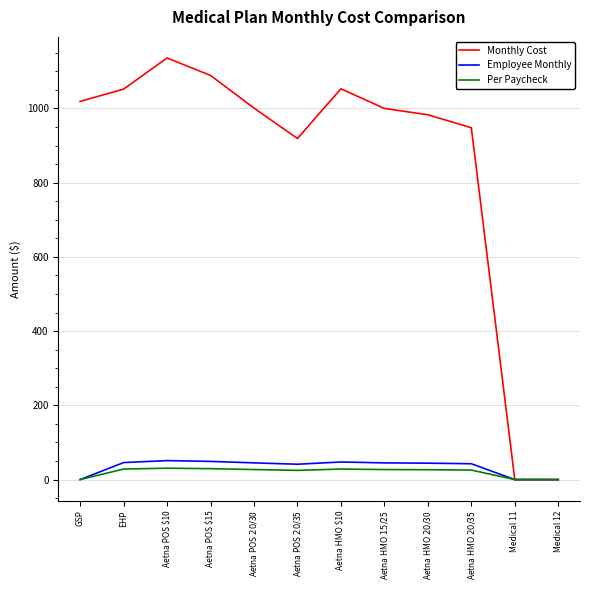

Between Aetna HMO $10 and Aetna HMO $20/$30, which series saw the biggest shift?

Monthly Cost